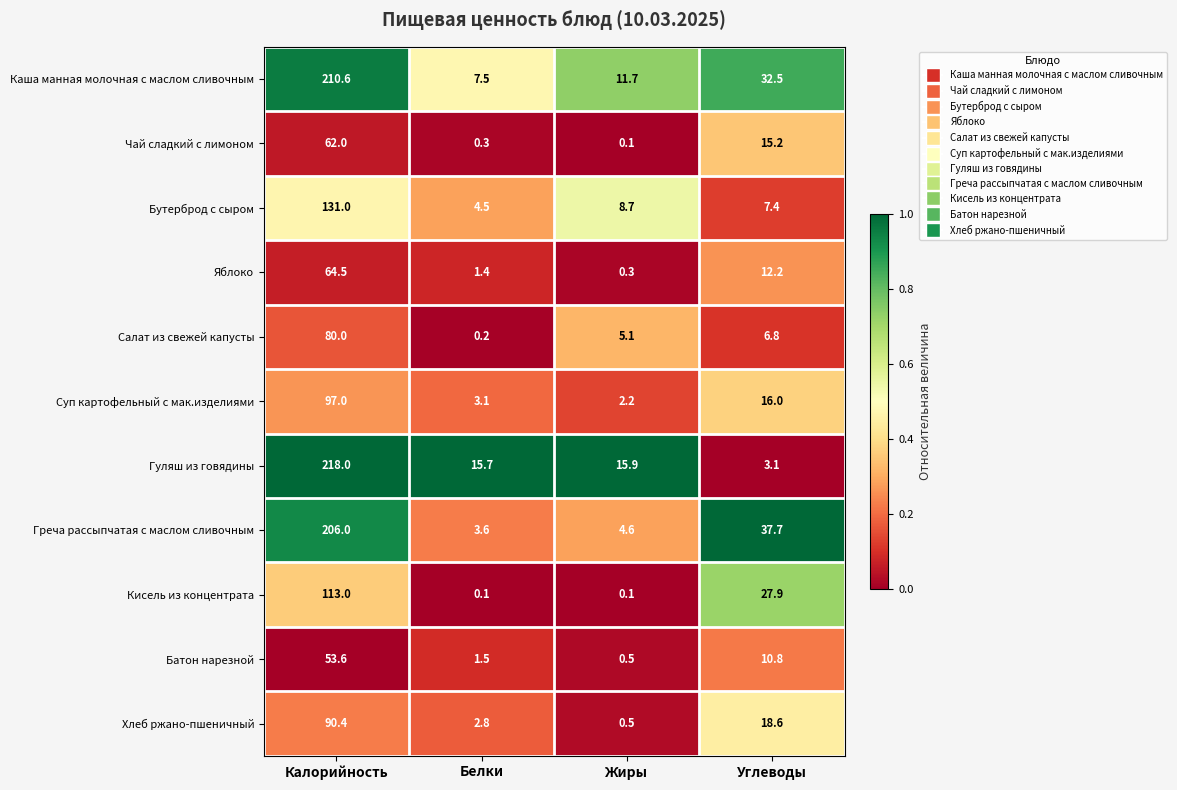

True or false: Кисель из концентрата has a value of 13.7 at Углеводы.

False